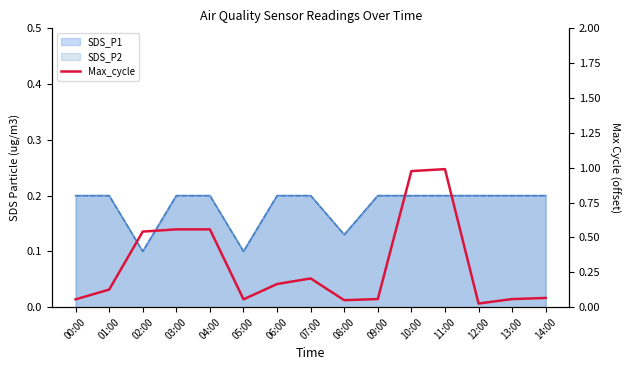

What is the label of the 14th point from the left?

13:00